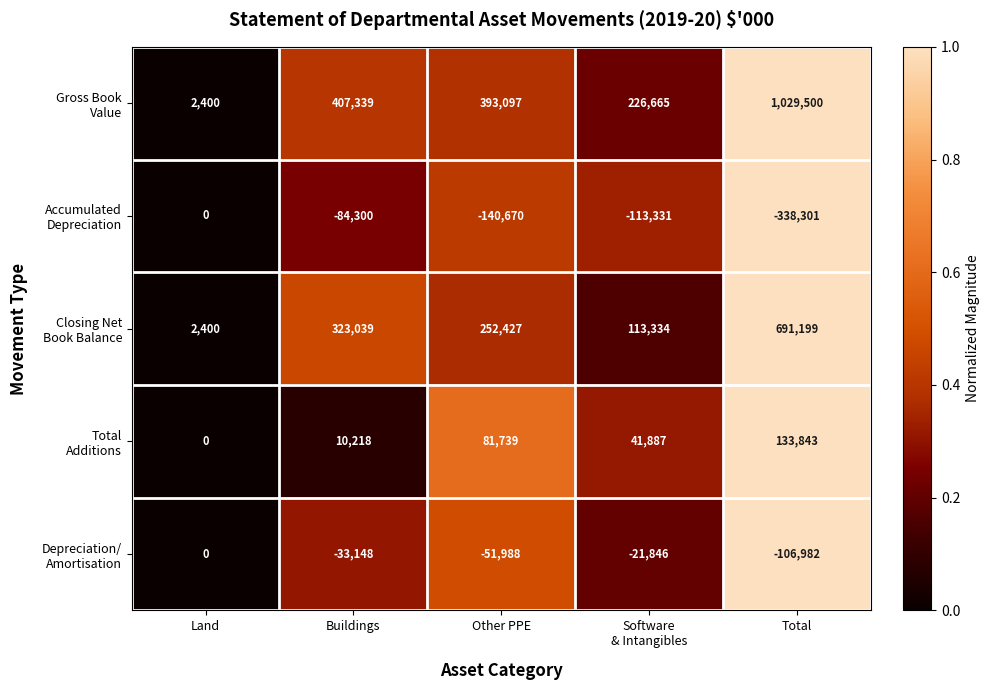

What is the total value across all series at Total?

1409259